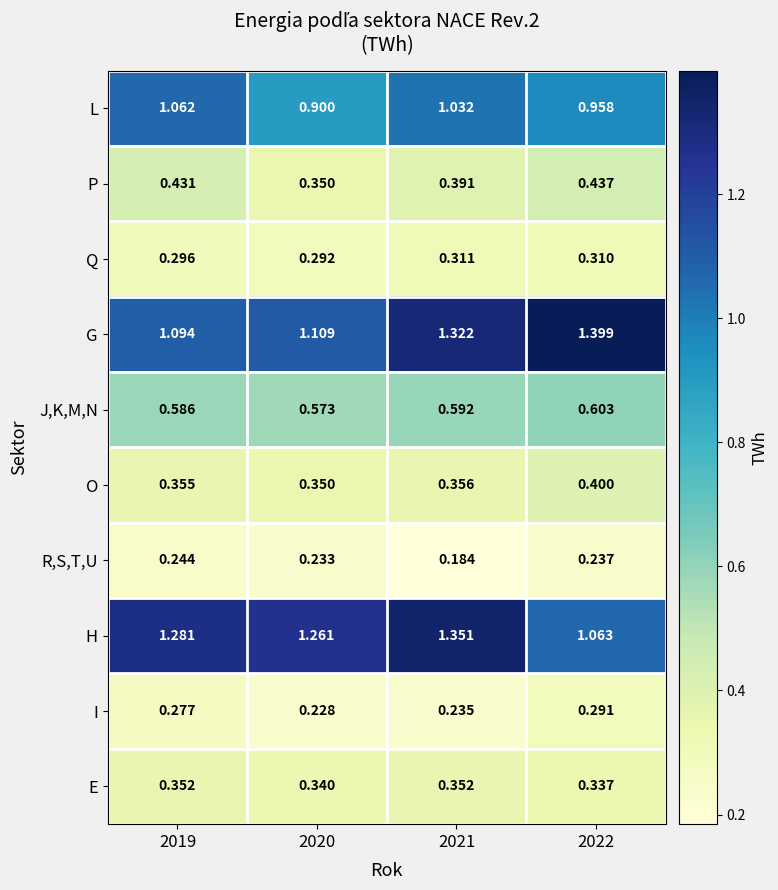

Which label corresponds to the largest value in the chart?

2022